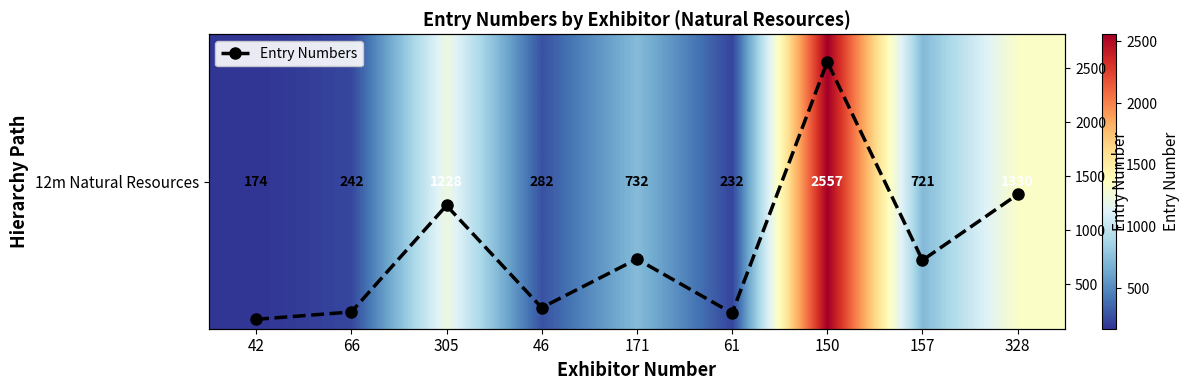

Rank the series at 61 from highest to lowest value.

12m Natural Resources, Entry Numbers